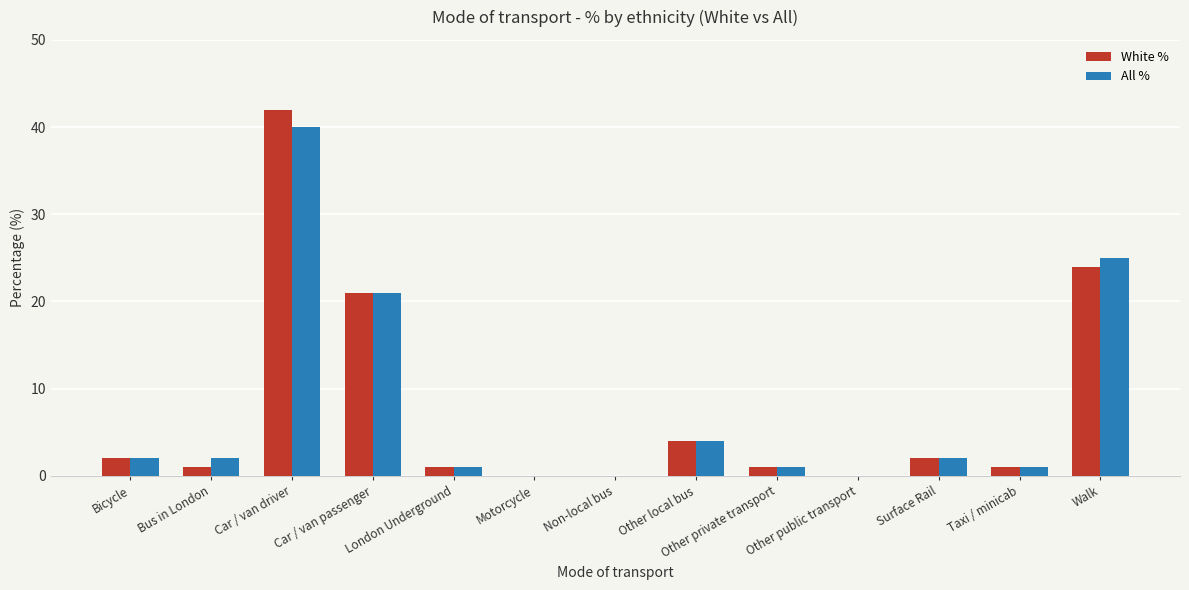

True or false: All % has a value of 2 at Bicycle.

True